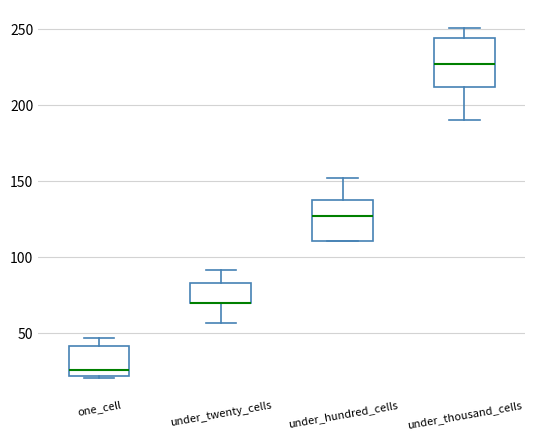

Reading left to right, read every box against the y-axis: the position of its median line, the range the box covers, and the ends of its whiskers. The values are not printed on the chart, so give them approximately, as read against the axis.

one_cell: median 25, box 20 to 40, whiskers 20 to 45
under_twenty_cells: median 70 (drawn on the box's lower edge), box 70 to 85, whiskers 55 to 90
under_hundred_cells: median 125, box 110 to 140, whiskers 110 to 150
under_thousand_cells: median 225, box 210 to 245, whiskers 190 to 250